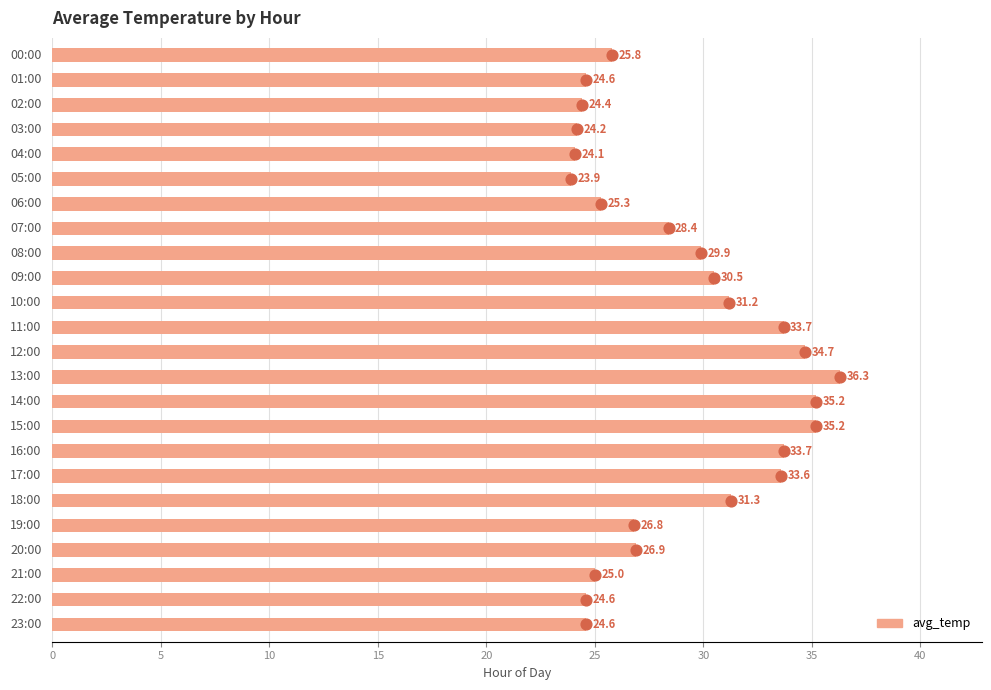

Which has a higher value, 20 or 23?

20